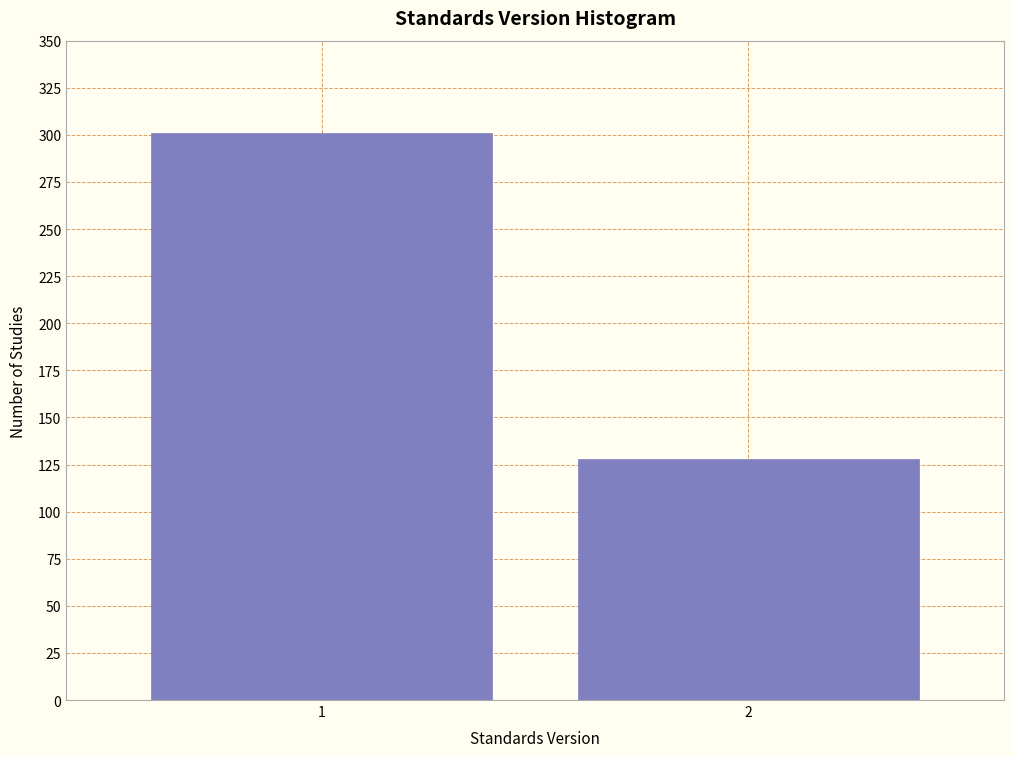

Reading right to left, transcribe all the data shown in this chart.

2=128	1=301